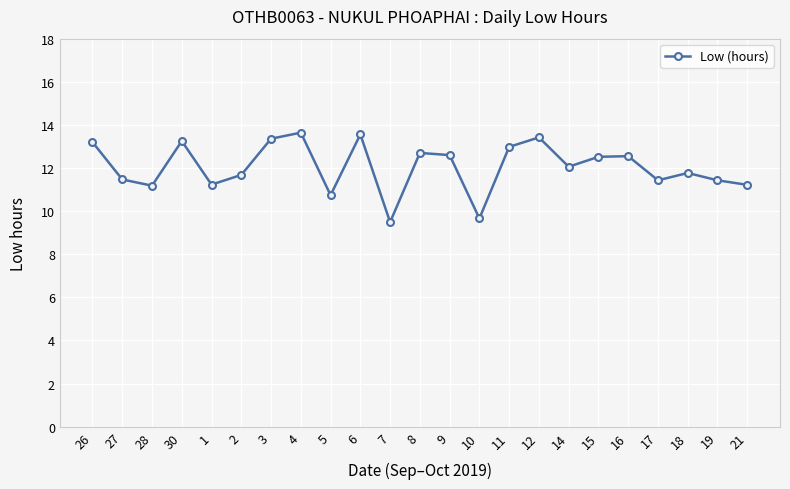

Is it true that the value at 26 is 13.2?

True